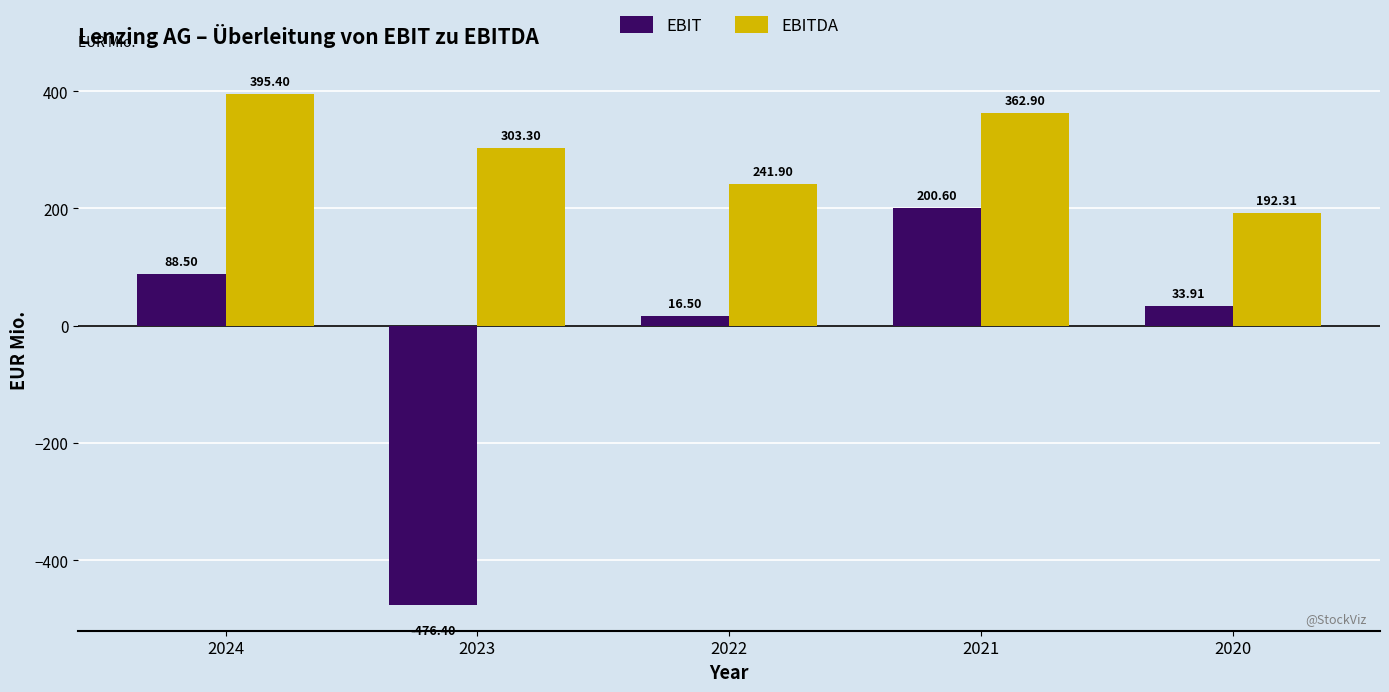

How many values in the EBITDA series exceed 303?

3